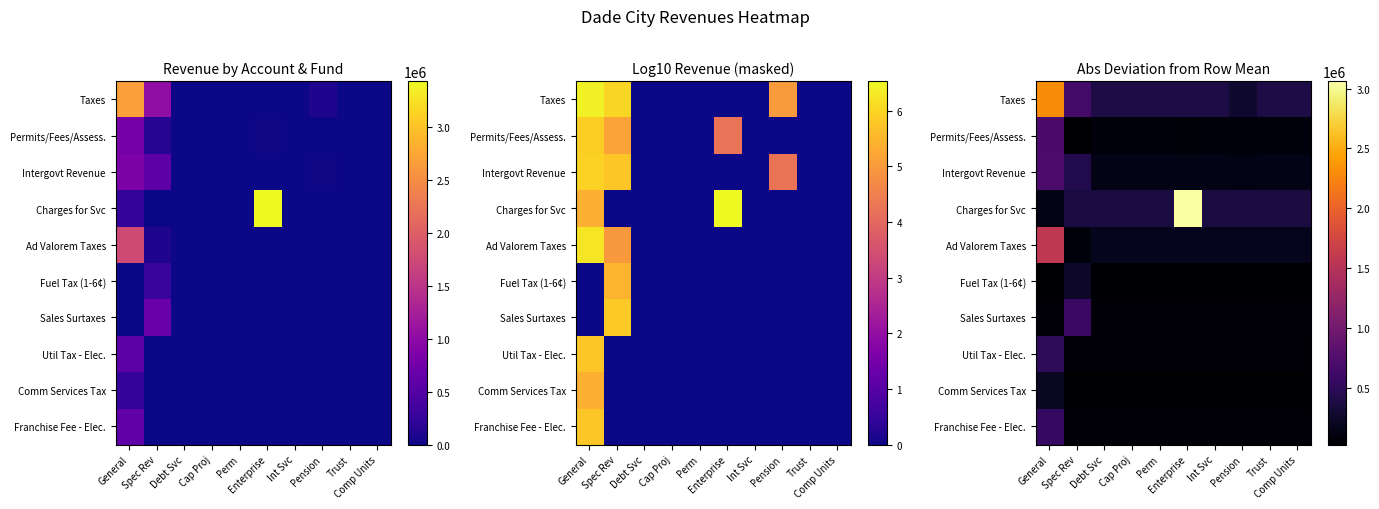

What is the minimum value shown in the chart?

23954.0